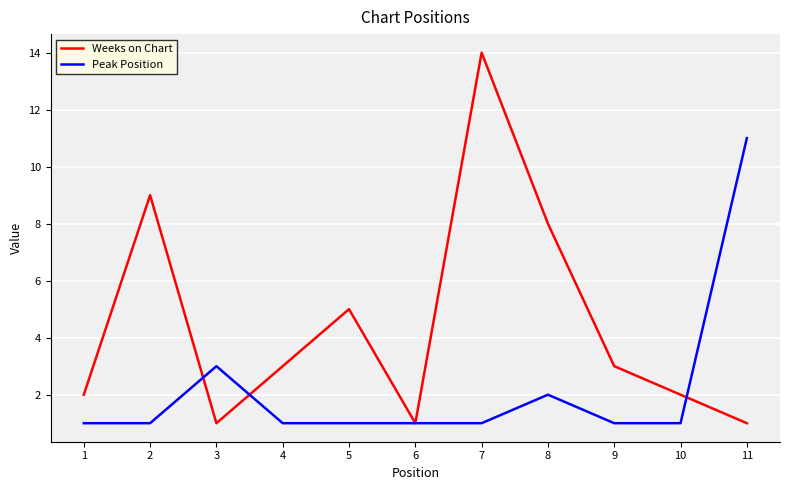

At which category is the sum across all series the highest?

7